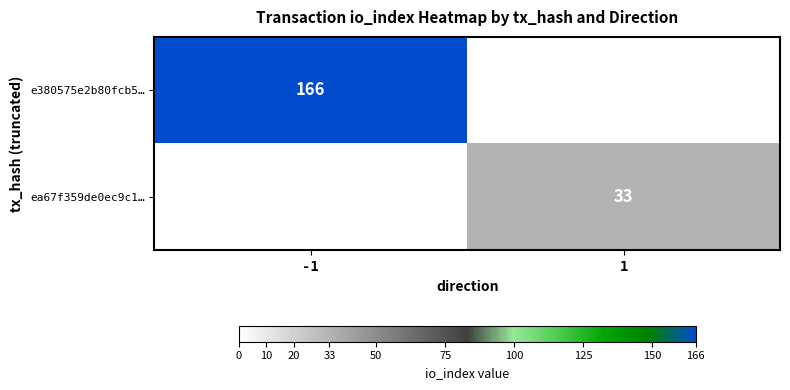

Is the value of ea67f359de0ec9c1… at 1 greater than the value of e380575e2b80fcb5… at -1?

No